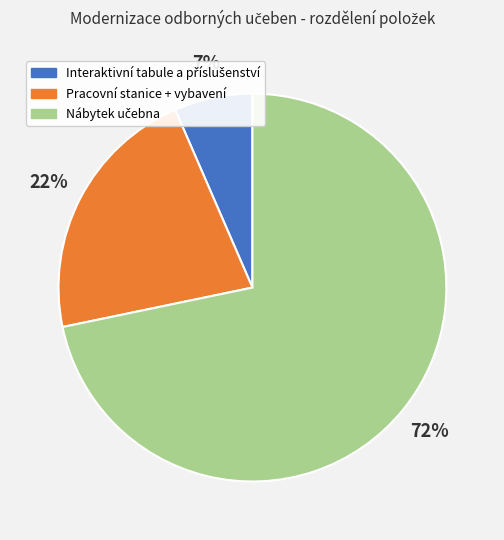

The Pracovní stanice + vybavení slice represents 15% of the pie. True or false?

False